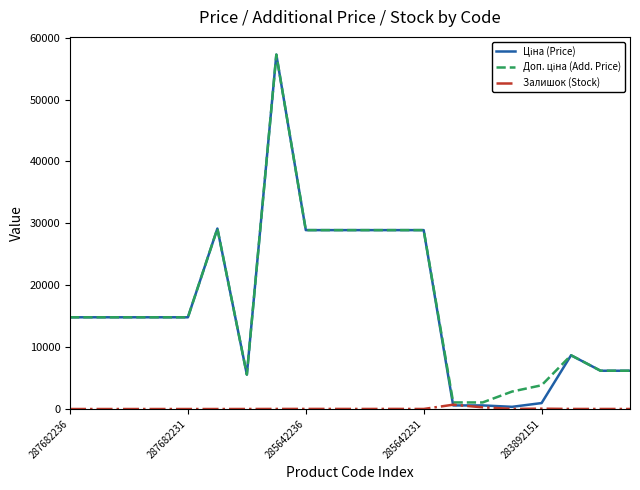

What is the greatest value displayed?

57258.0